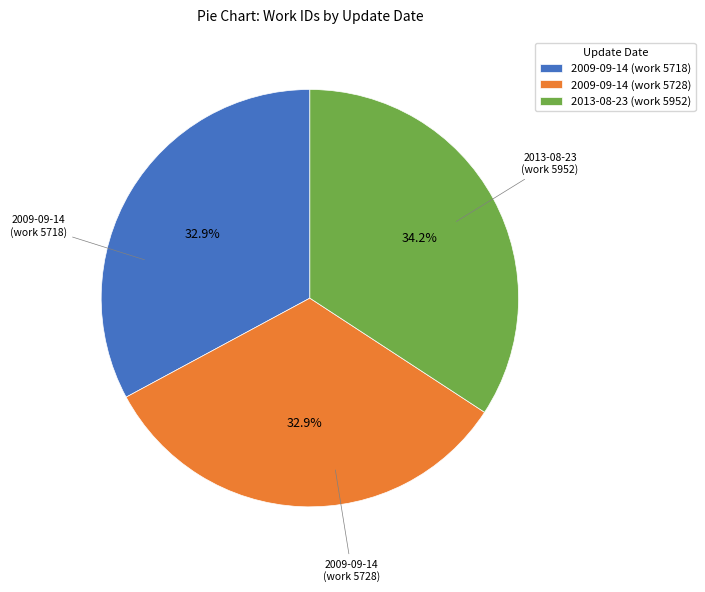

Which category has the biggest portion of the pie?

2013-08-23 (work 5952)